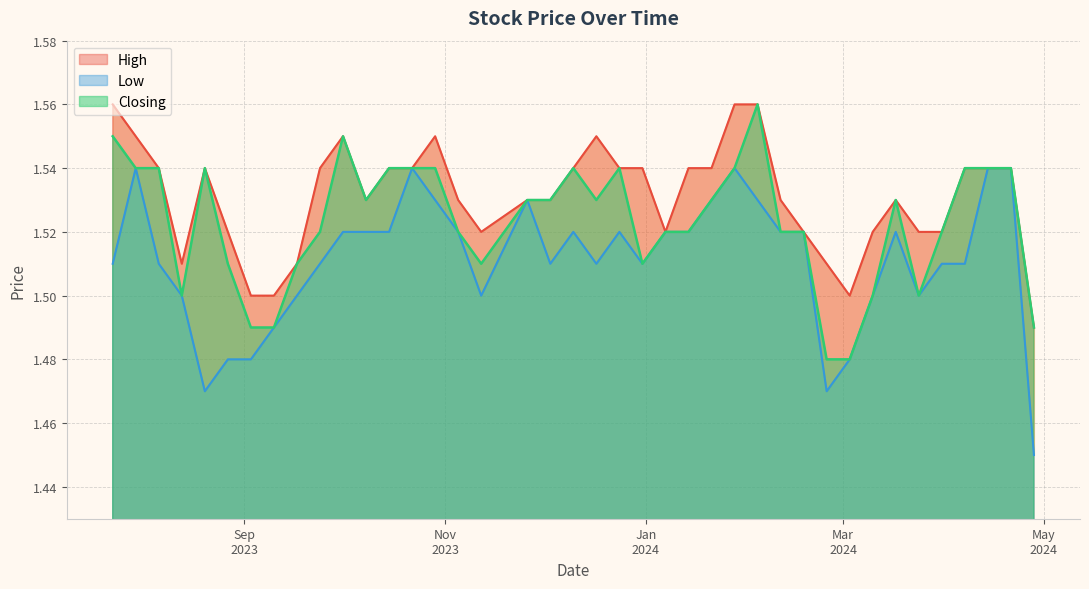

How many interior local valleys does the Low series have?

7